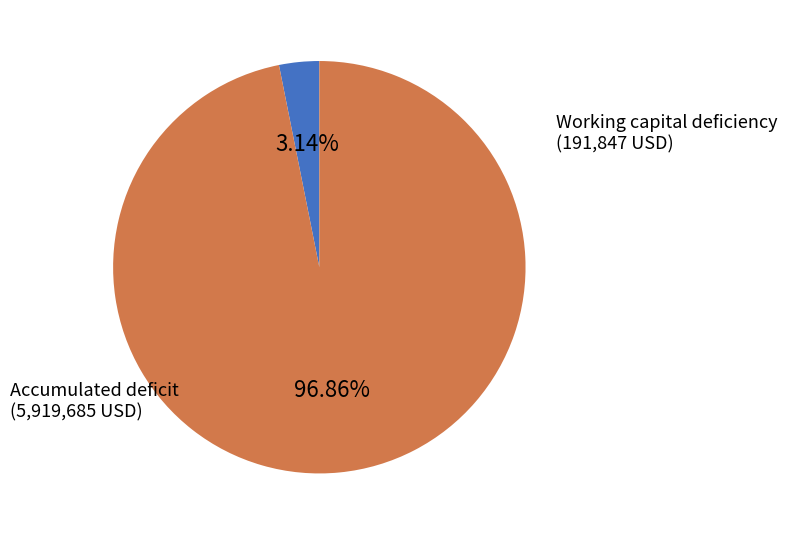

Combined, what portion of the pie is Working capital deficiency and Accumulated deficit?

100.0%